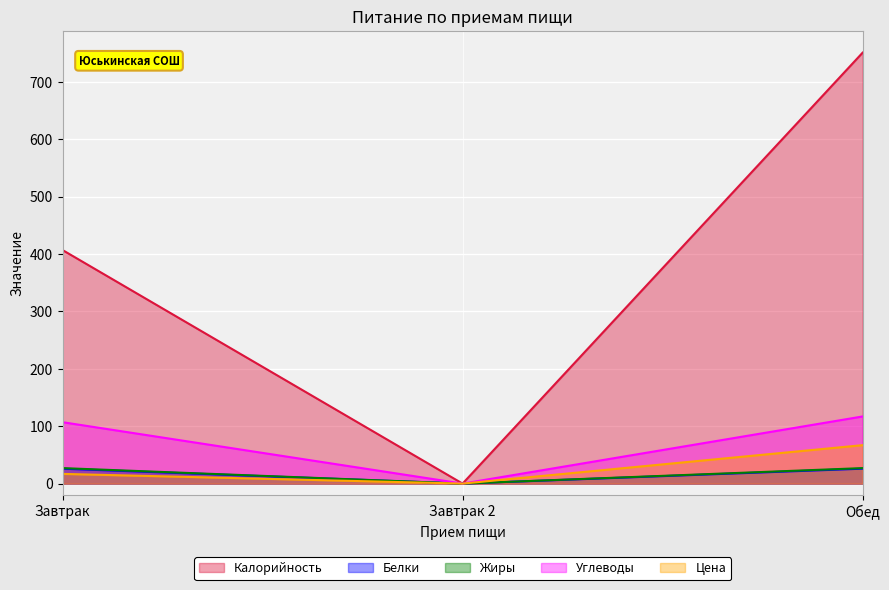

How many lines are shown in the chart?

5